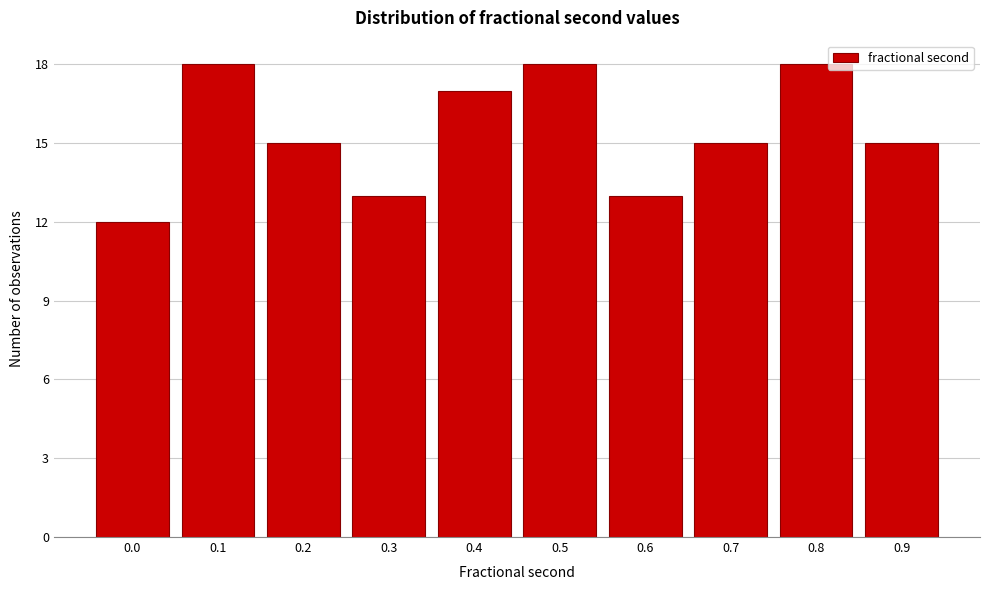

Reading left to right, list all the values displayed in this chart.

0.0=12	0.1=18	0.2=15	0.3=13	0.4=17	0.5=18	0.6=13	0.7=15	0.8=18	0.9=15